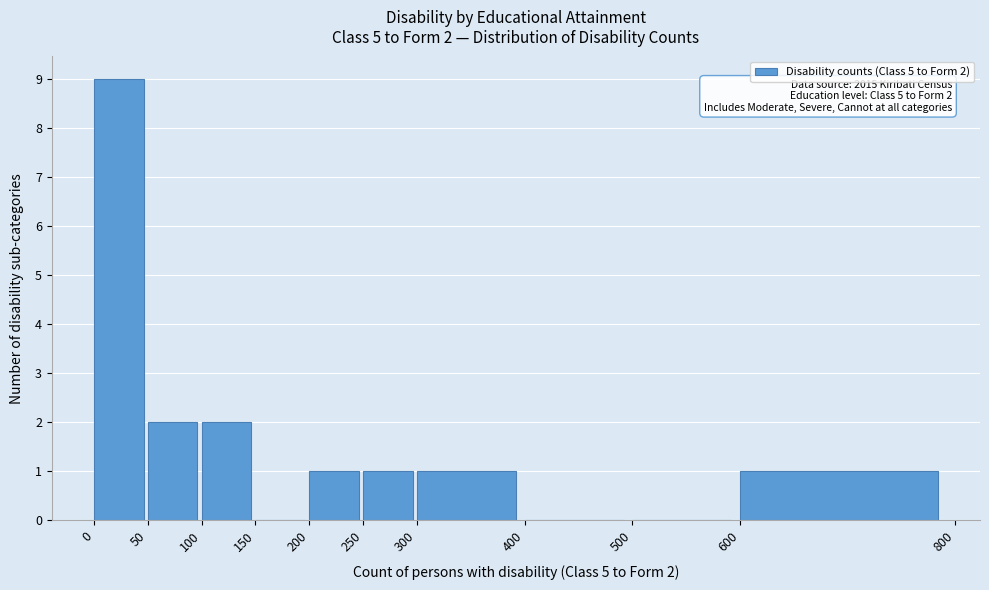

Which range on the x-axis has the tallest bar?

0 to 50